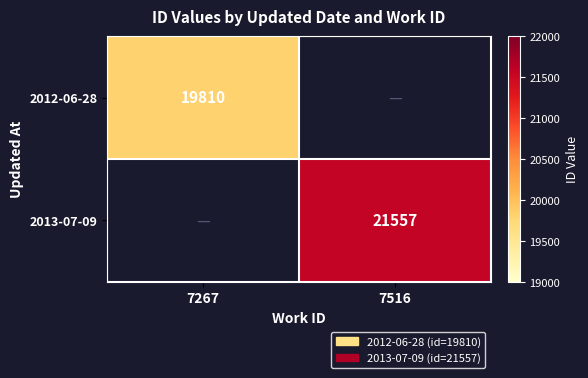

True or false: 2012-06-28 has a value of 31499 at 7267.

False